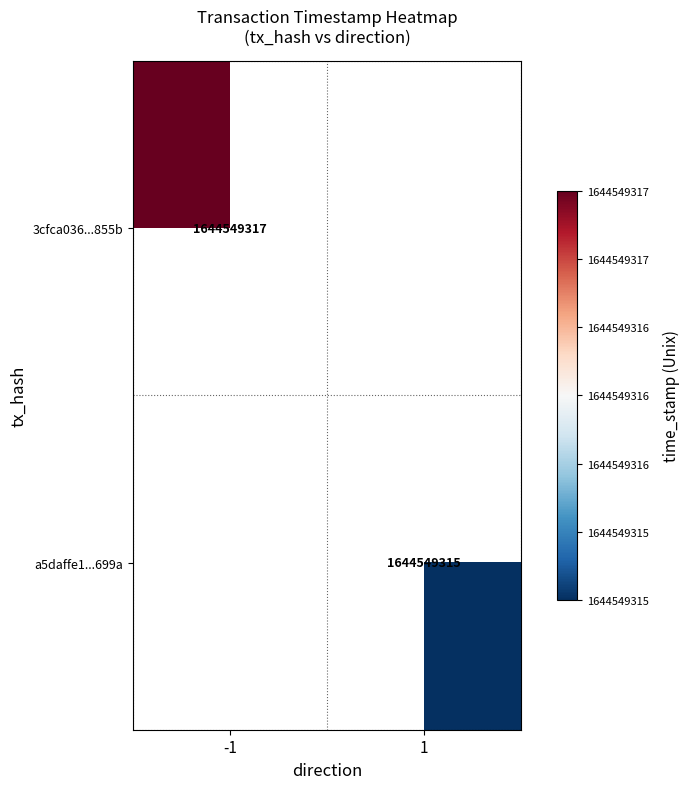

True or false: 3cfca036e2e2ae50588e6f961f3aae263ee855b has a value of 0 at direction.

False